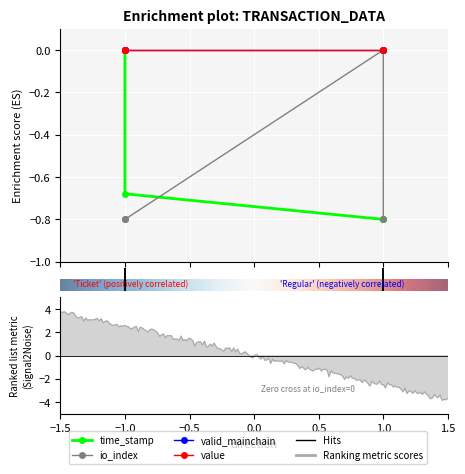

How many values in the time_stamp series are below 0?

3